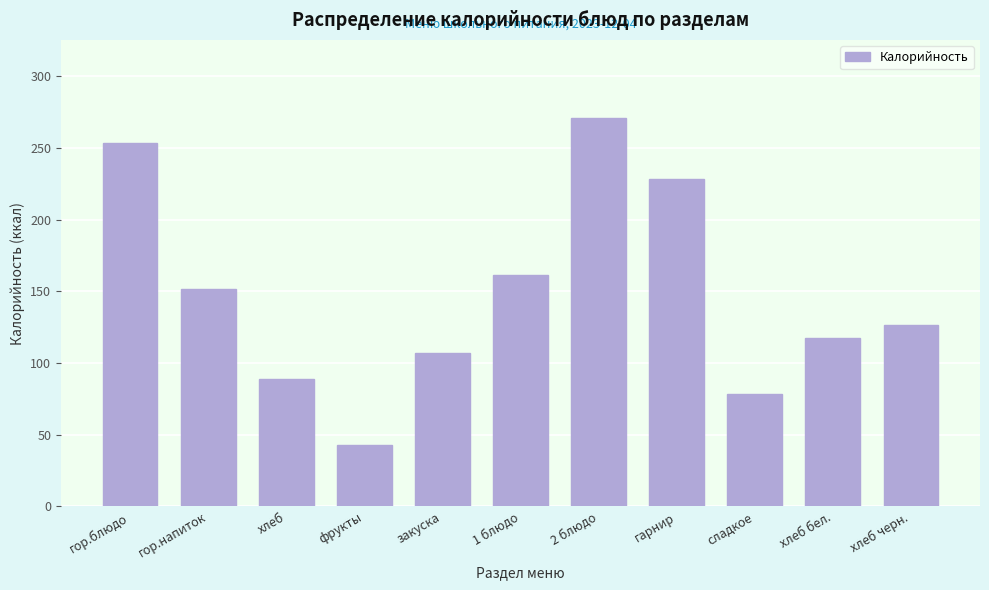

Reading left to right, extract all data points from this chart.

253.4	151.5	88.9	42.7	107.3	161.5	271.2	228.4	78.2	117.5	126.7